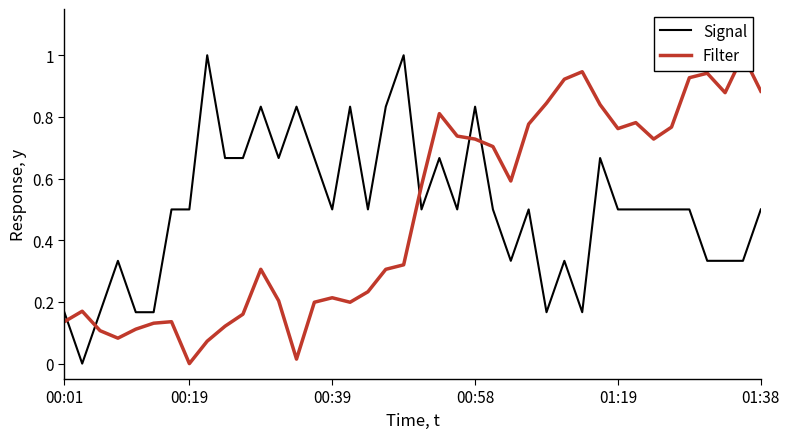

What is the difference between the maximum and minimum values in the Signal series?

1.0